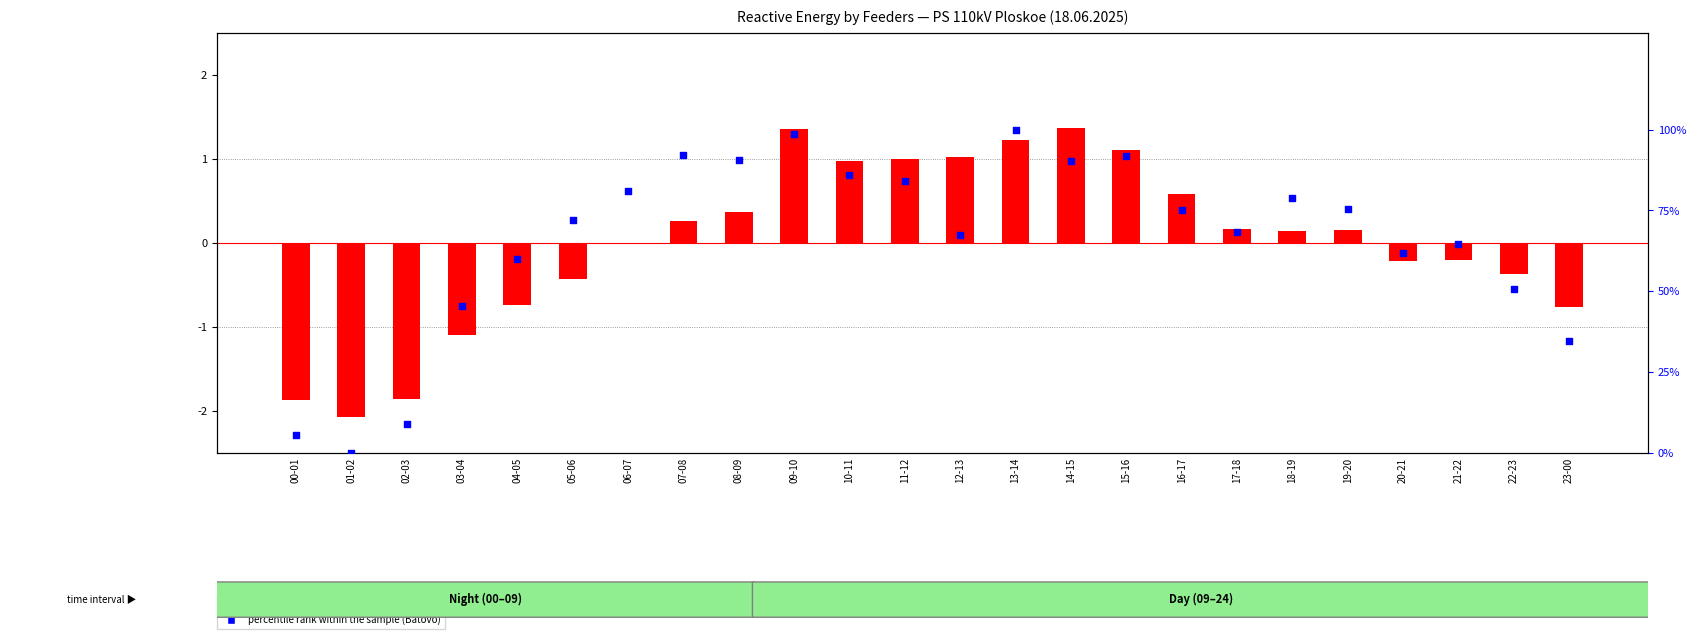

At which category is the sum across all series the highest?

13-14